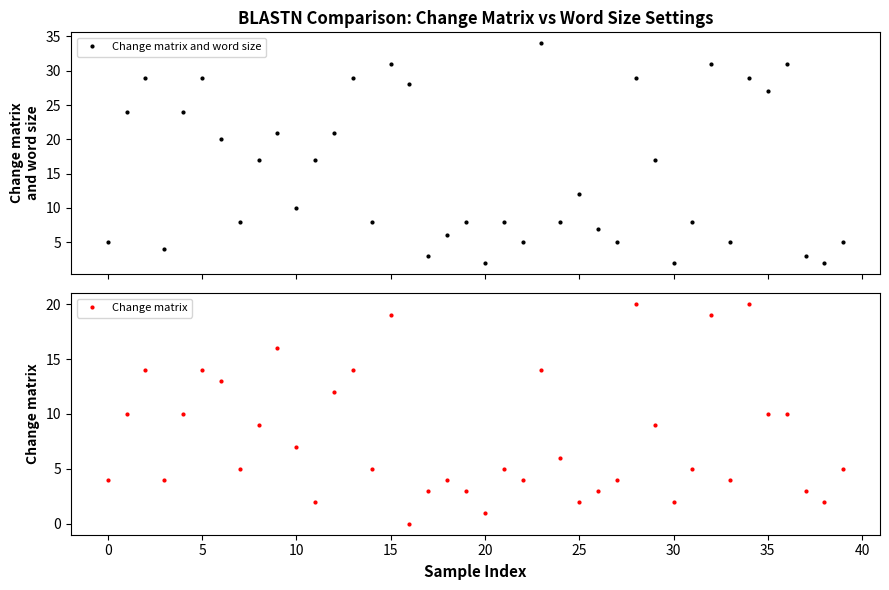

What is the difference between the highest and lowest values at 34?

9